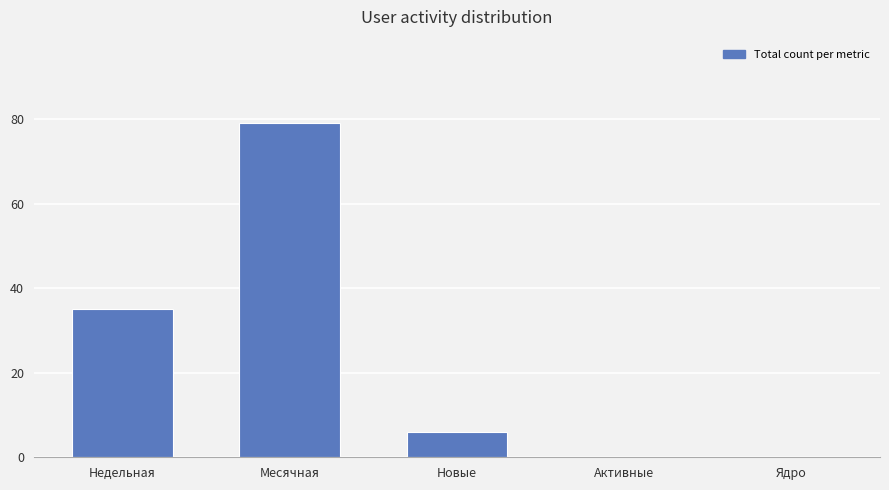

Where is the data nearest to the value 39?

Недельная